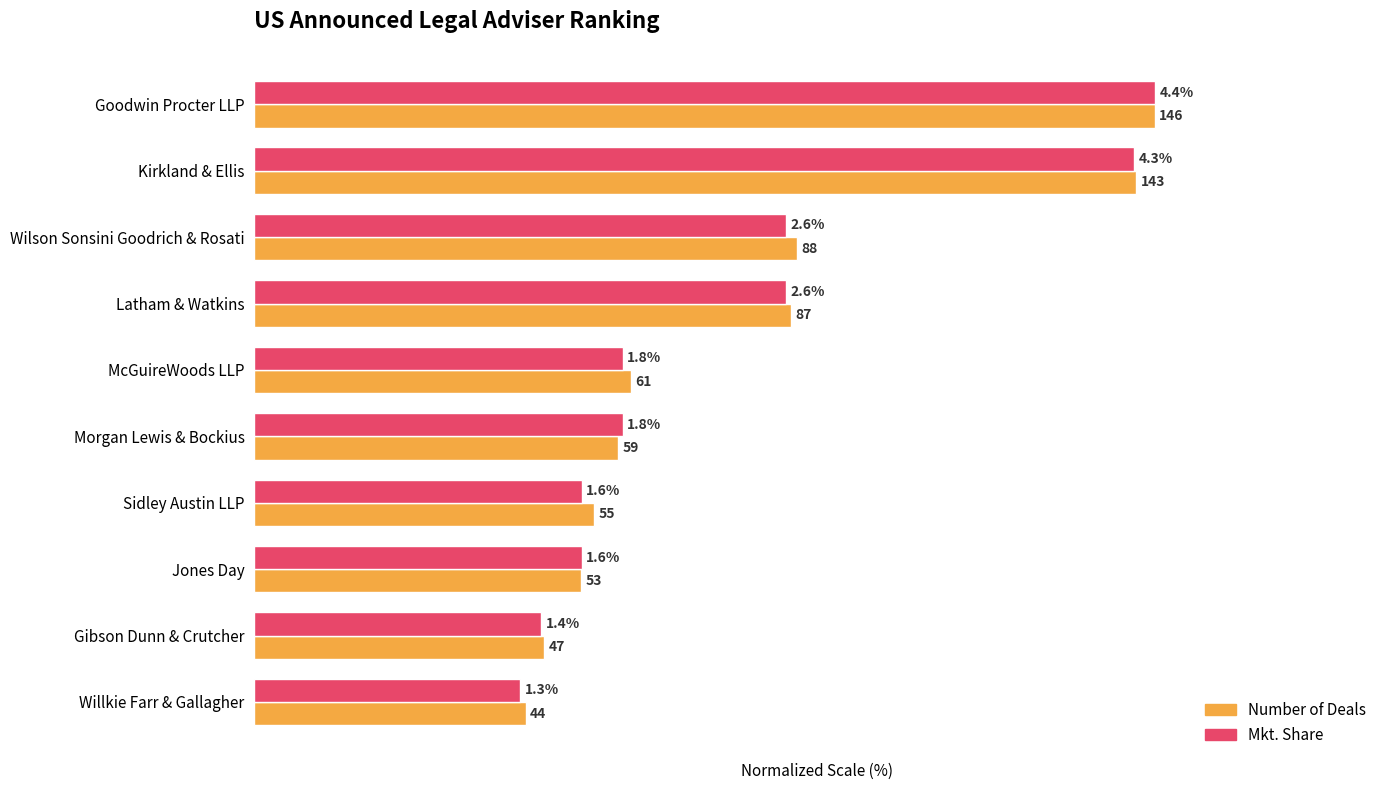

Which series has the largest total across all categories?

Number of Deals